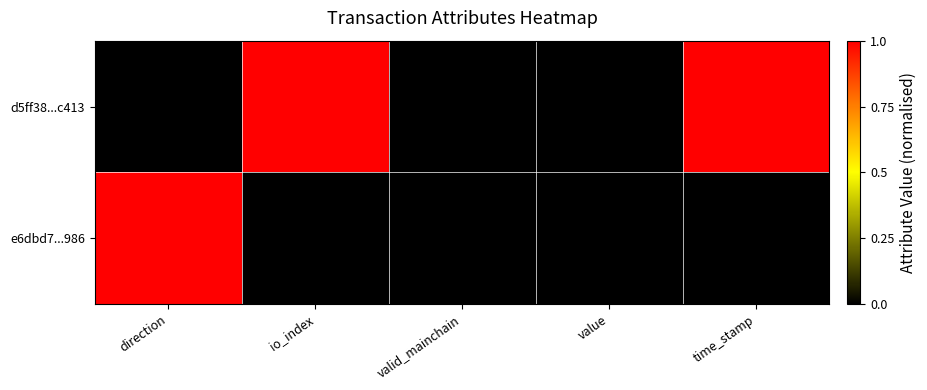

What is the greatest value displayed?

1